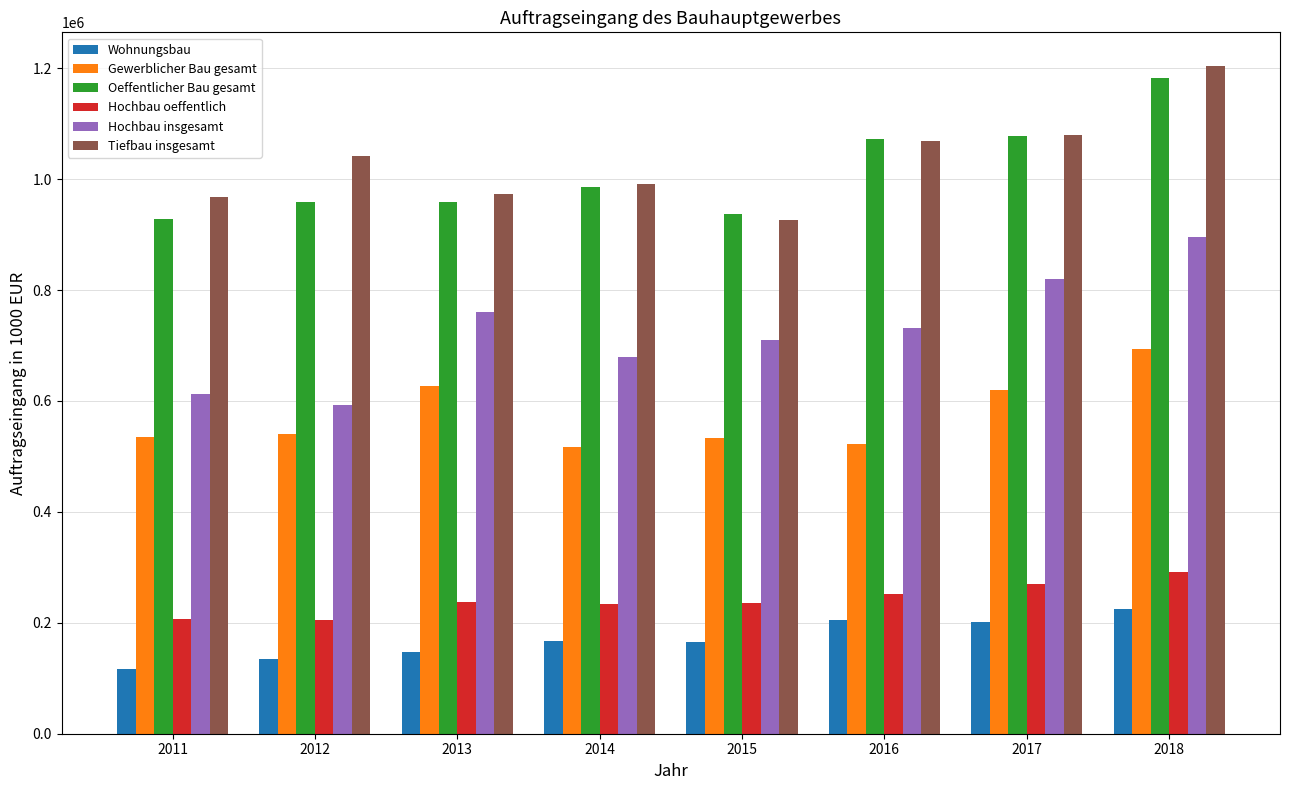

The value of Hochbau oeffentlich at 2013 is 236695.2. True or false?

True